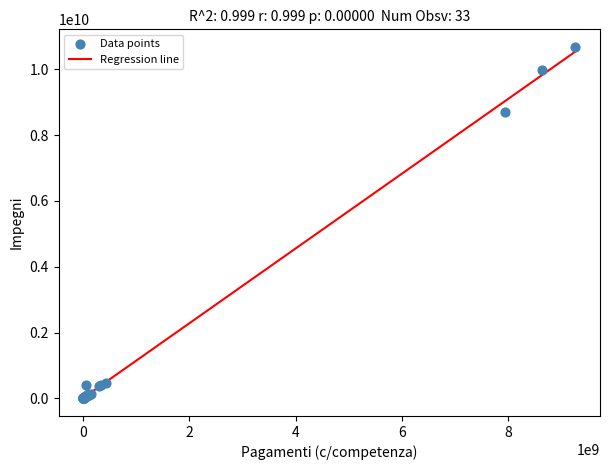

What Y value in the scatter plot is closest to 5340918905?

8708354885